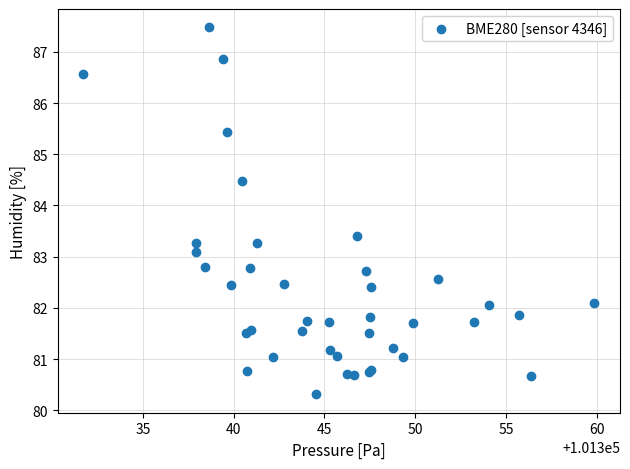

What Y value in the scatter plot is closest to 83?

83.1